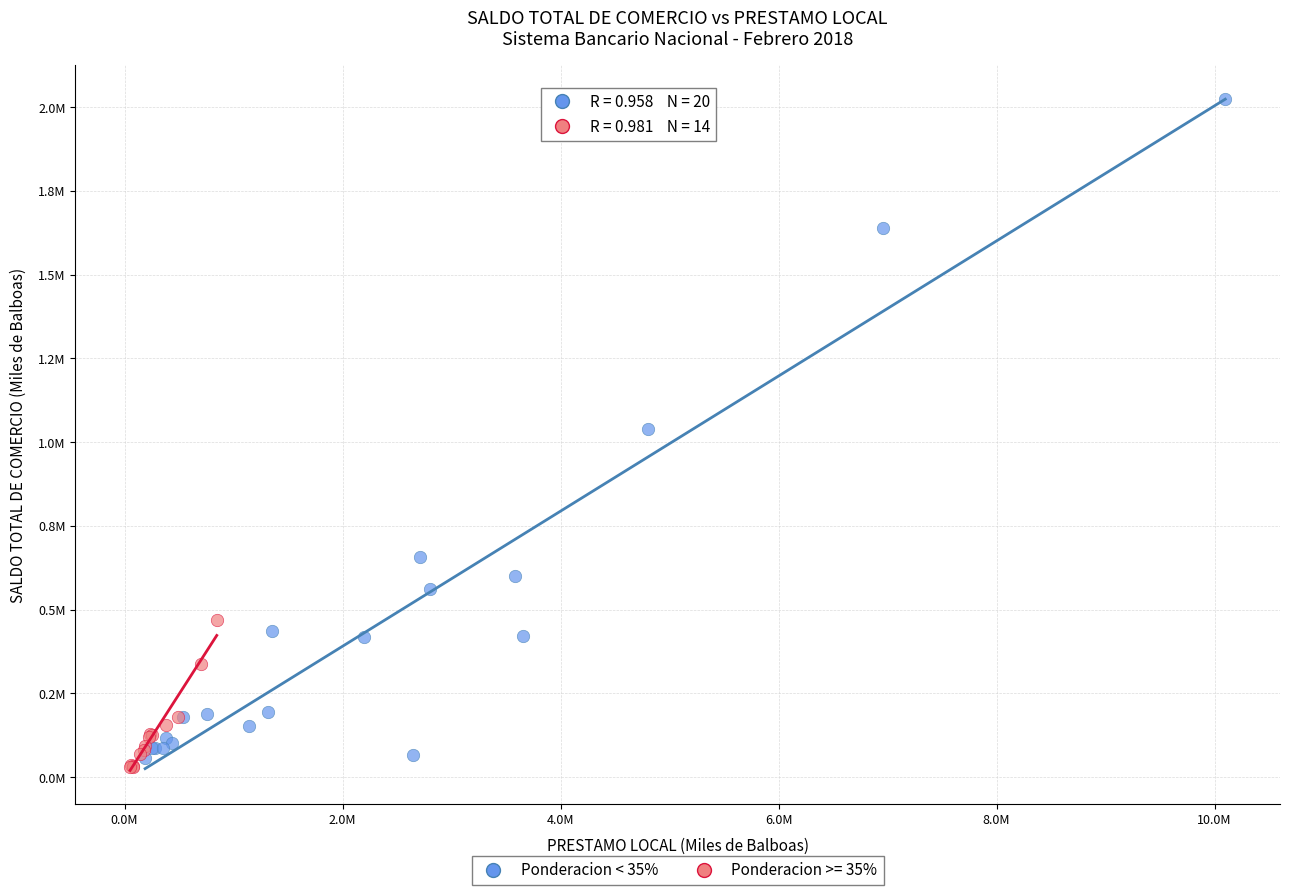

What are all the series names shown in the legend?

Ponderacion < 35%, Ponderacion >= 35%